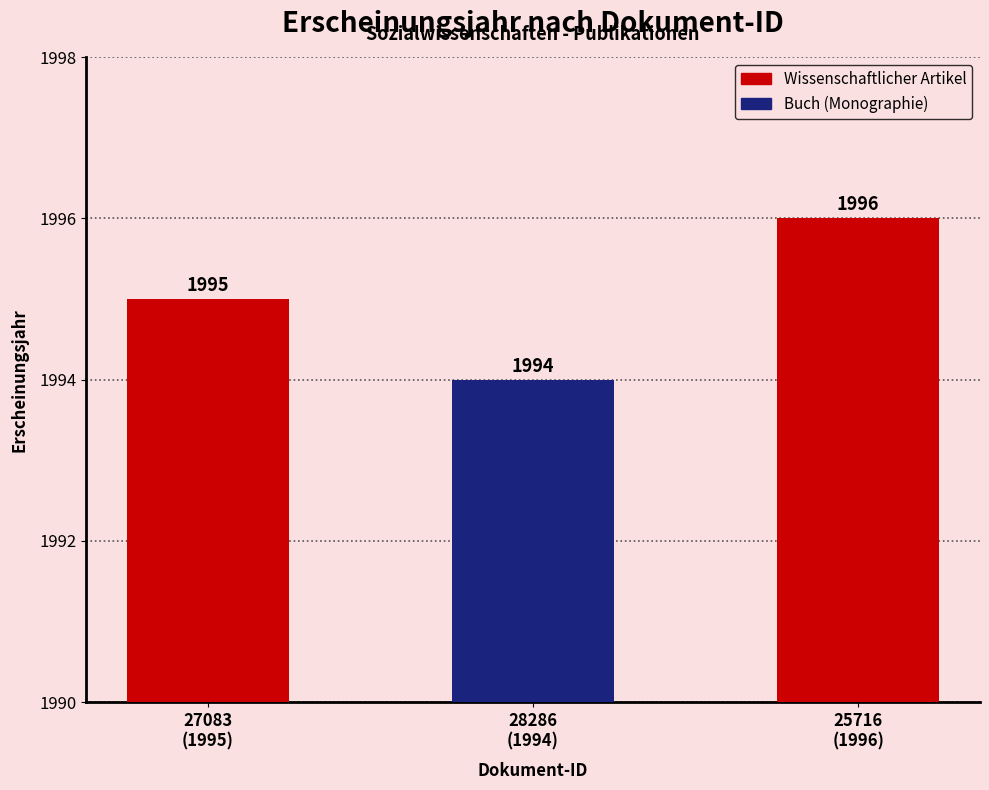

Reading left to right, what are all the values shown in this chart?

1995	1994	1996